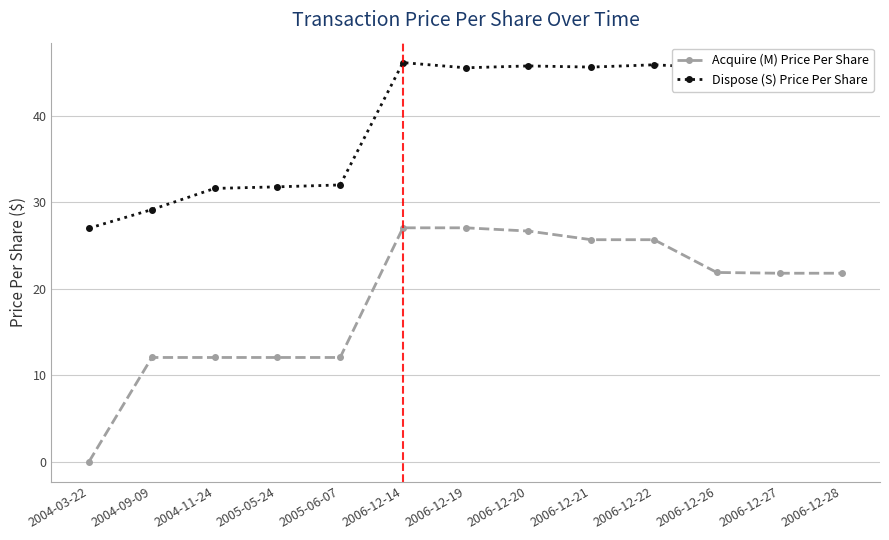

Is it true that Acquire (M) Price Per Share equals 12.0 at 2005-06-07?

True